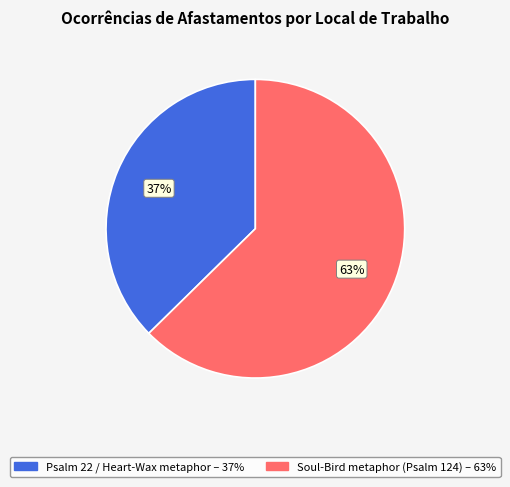

Is there any slice that represents more than half of the pie?

Yes